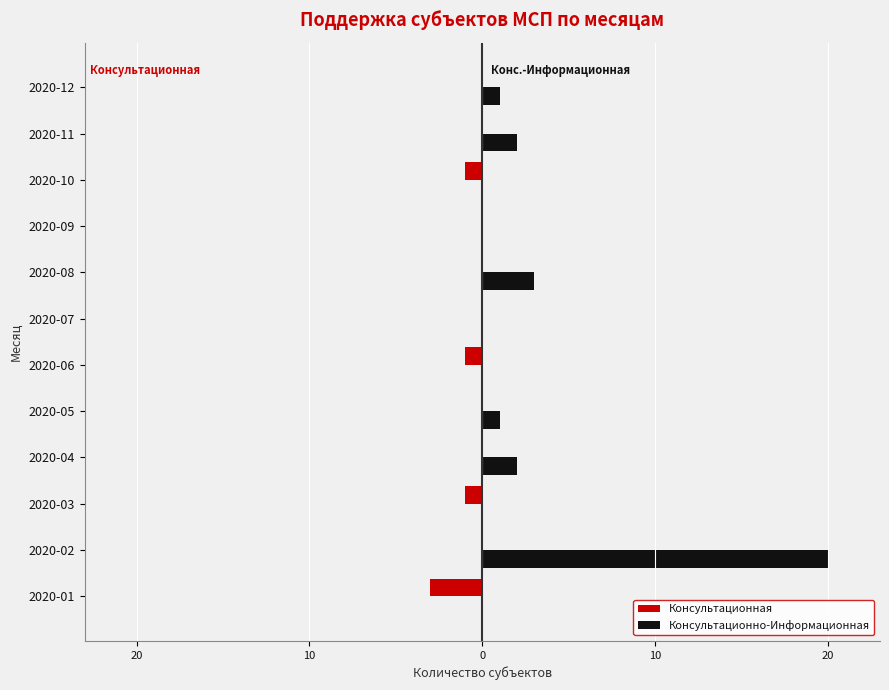

What is the maximum value shown in the chart?

20